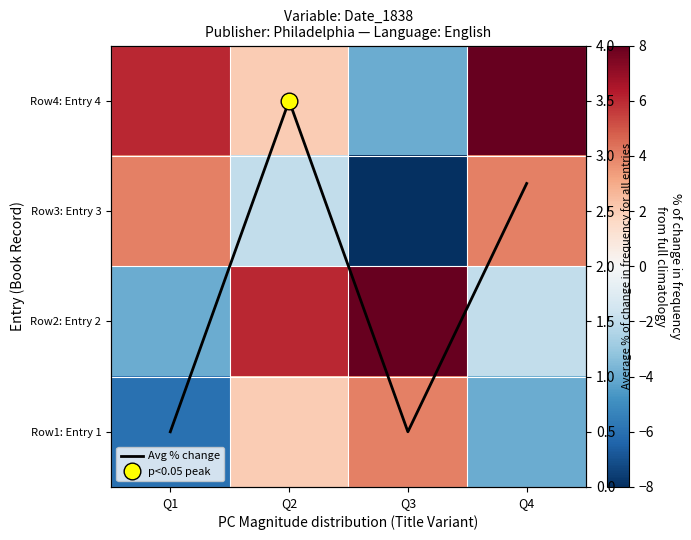

What is the average value of the Row3: Entry 3 series?

-0.5